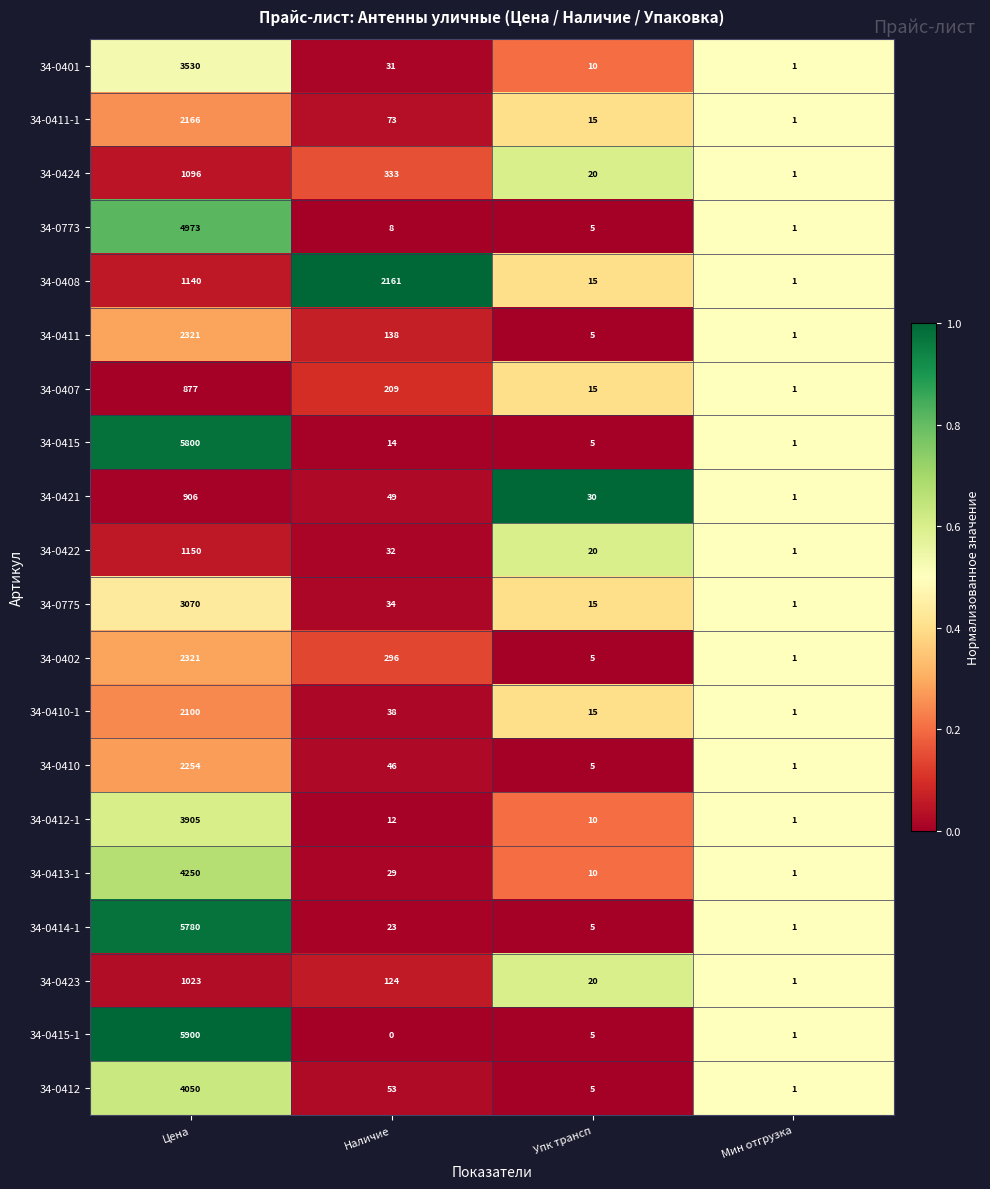

What is the sum of all 34-0411-1 values?

2255